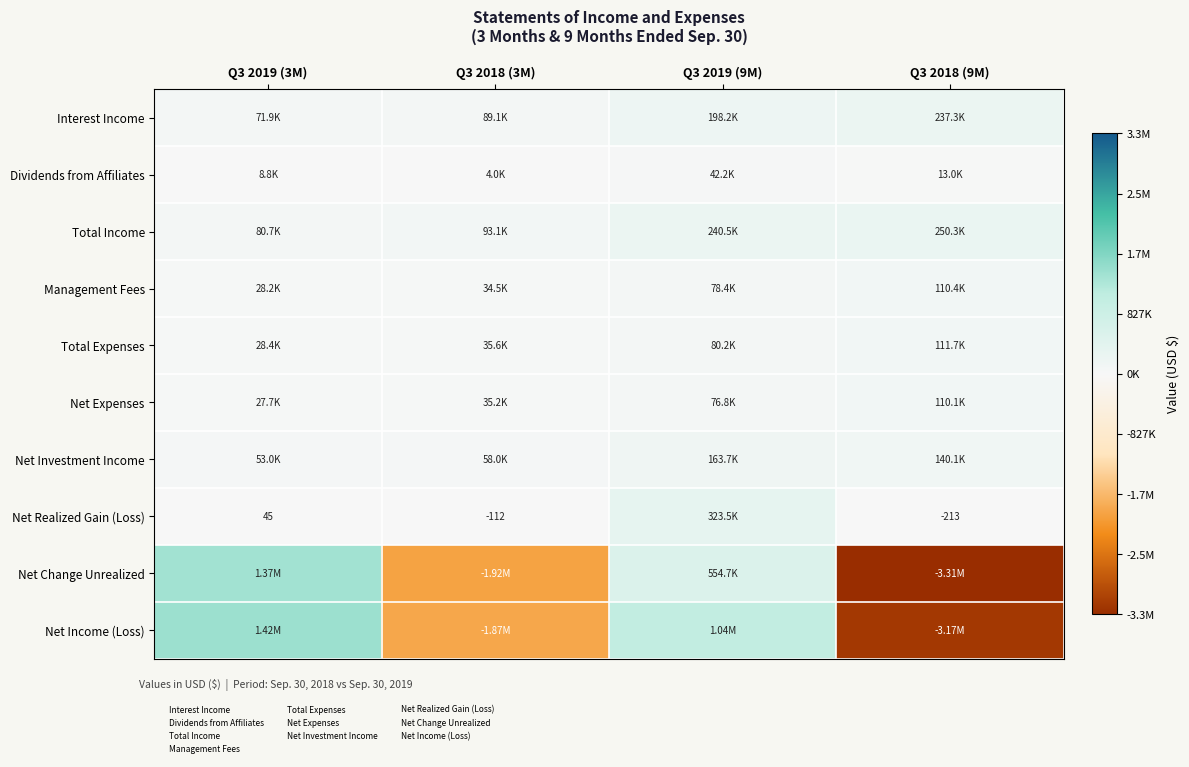

What is the approximate value of Net Income (Loss) at Q3 2019 (9M), to the nearest 100?

1041800